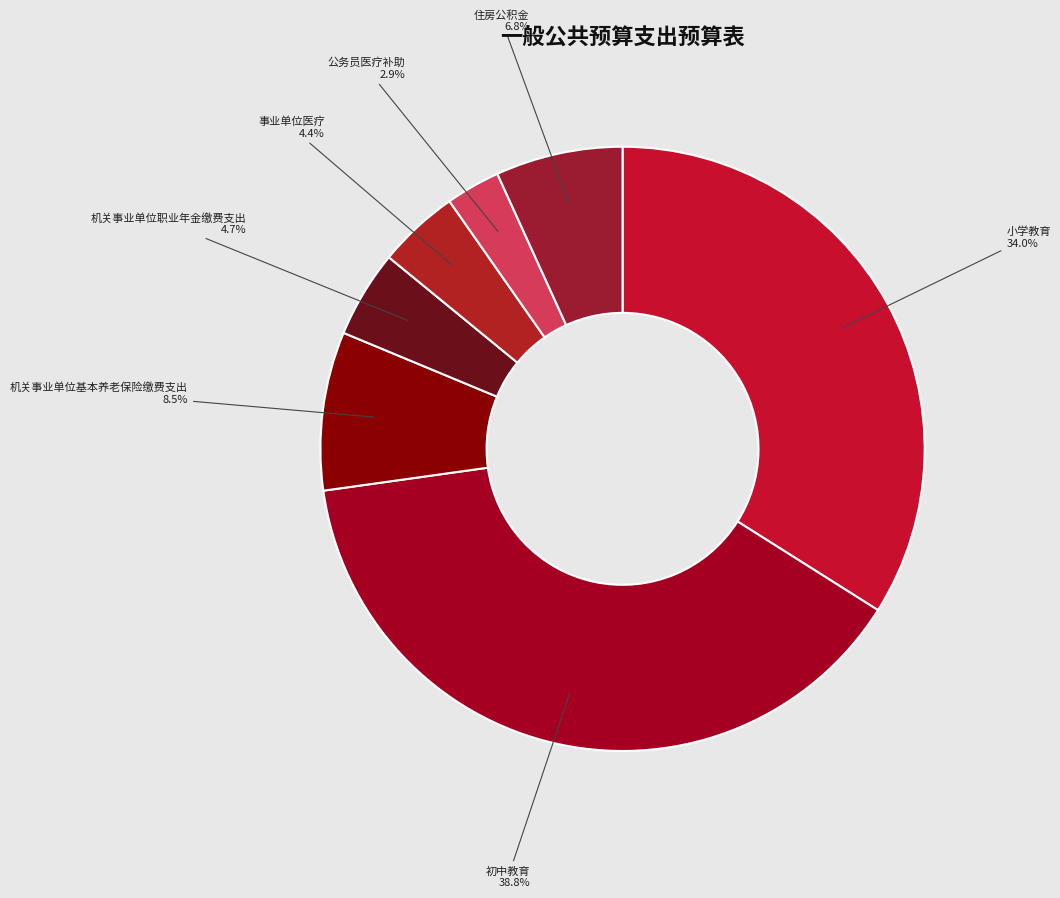

Does any single category account for the majority?

No